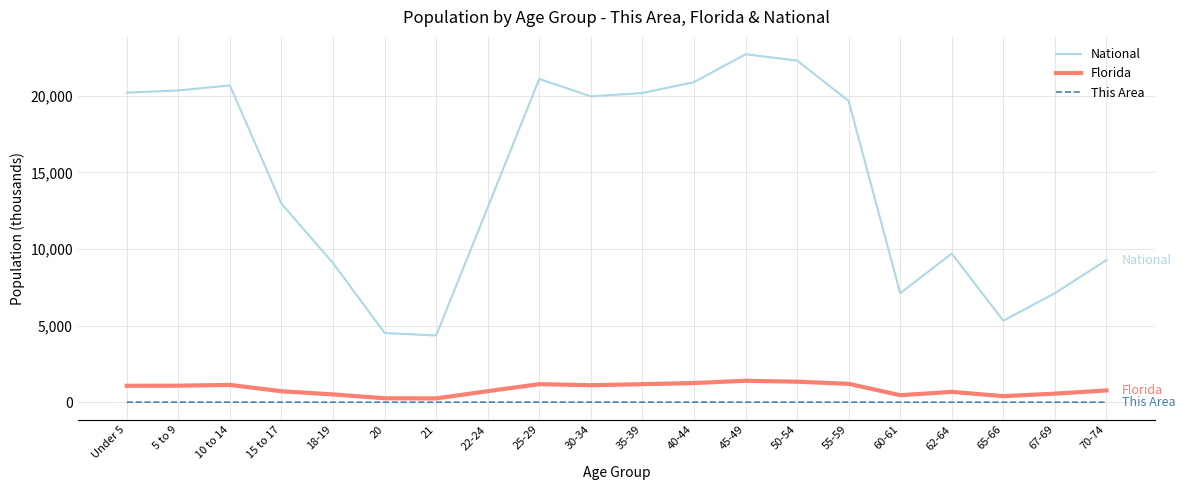

Is the value of National at 15 to 17 greater than the value of This Area at 15 to 17?

Yes